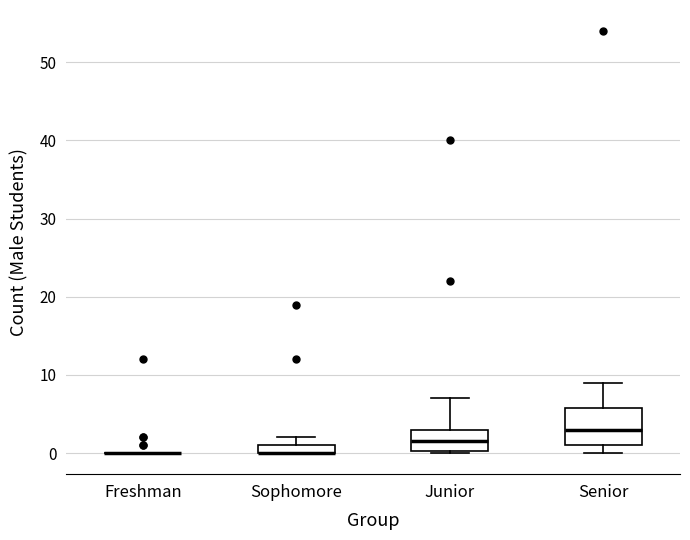

Comparing the boxes themselves (not the whiskers), which one is the tallest?

Senior